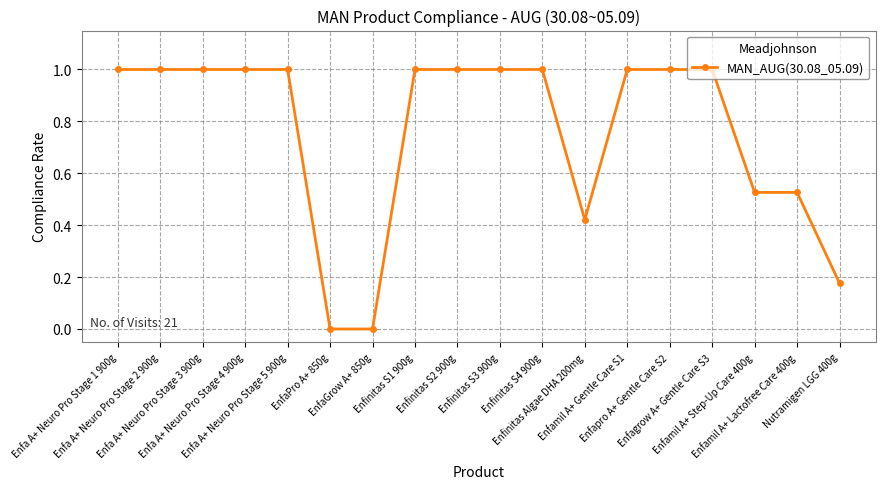

What is the value of the 8th point from the left?

1.0